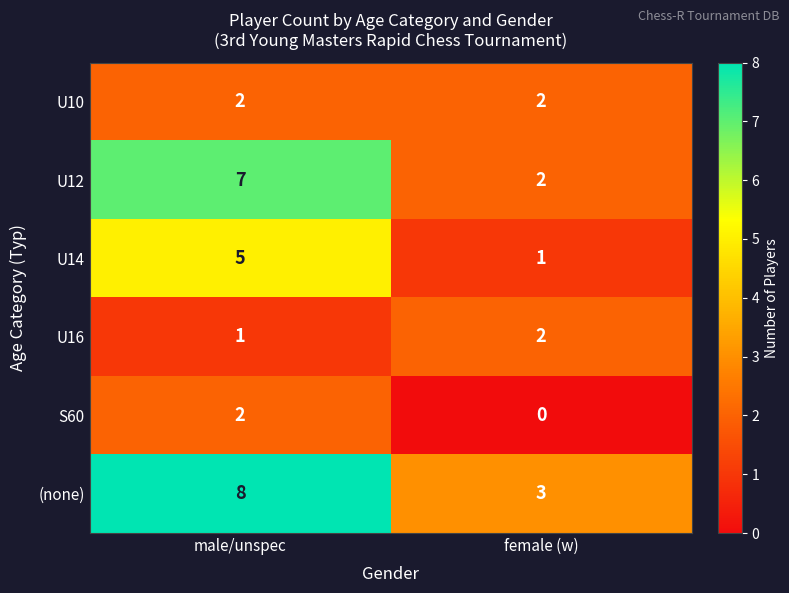

Reading right to left, what are all the values shown in this chart?

U10: 2	2
U12: 2	7
U14: 1	5
U16: 2	1
S60: 0	2
(none): 3	8